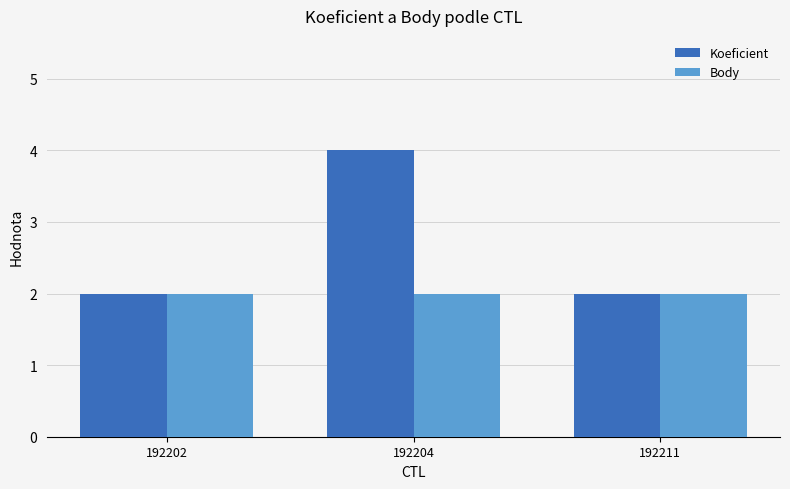

Count the number of categories in the chart.

3